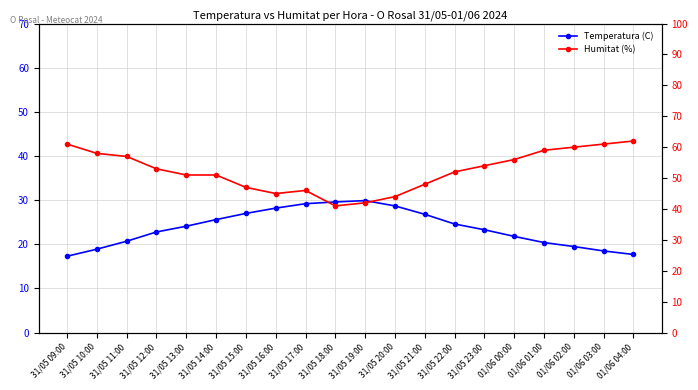

What is the smallest value displayed?

17.3